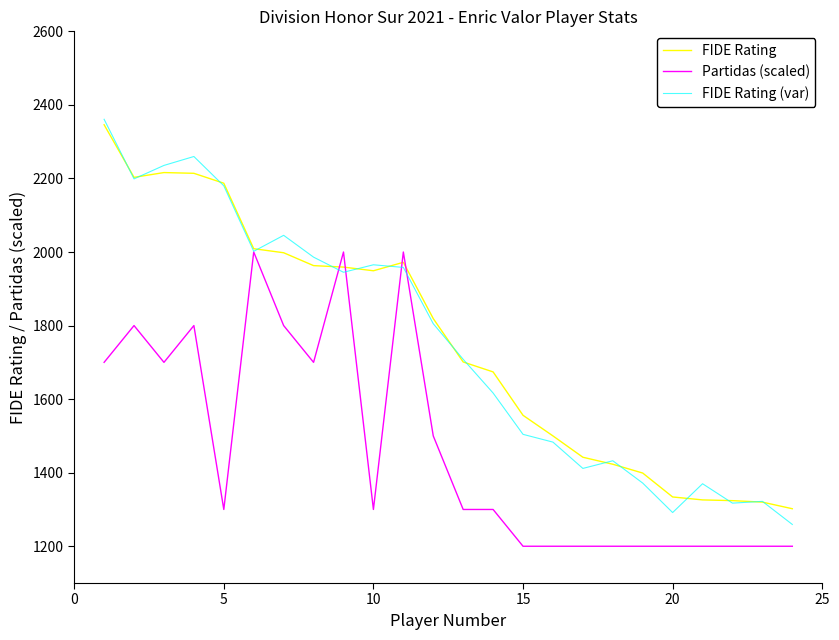

How many series are shown in this chart?

3